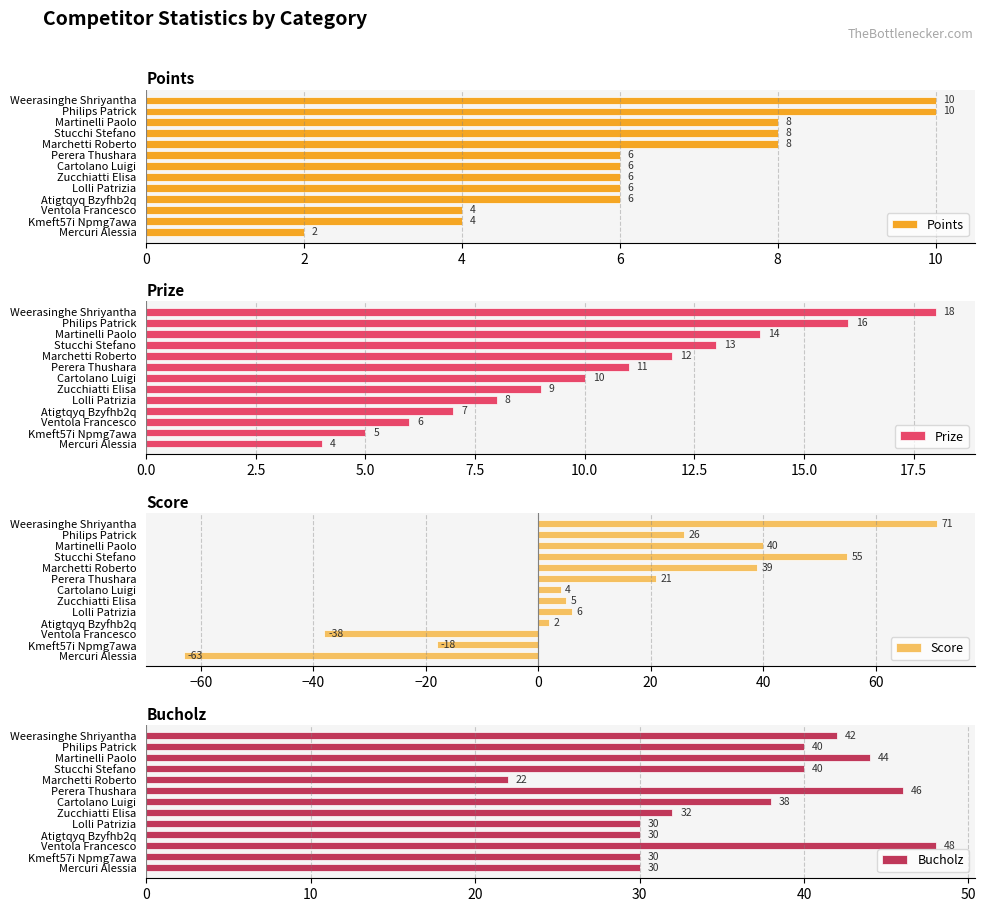

What is the sum of all Points values?

84